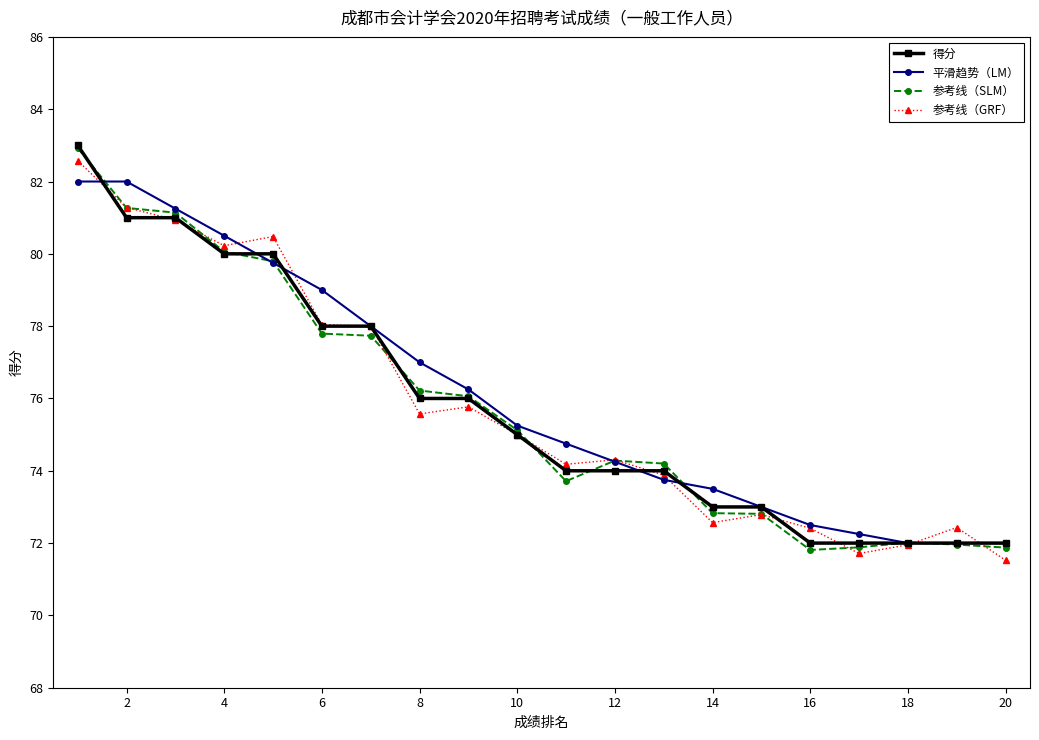

What is the smallest value displayed?

71.5